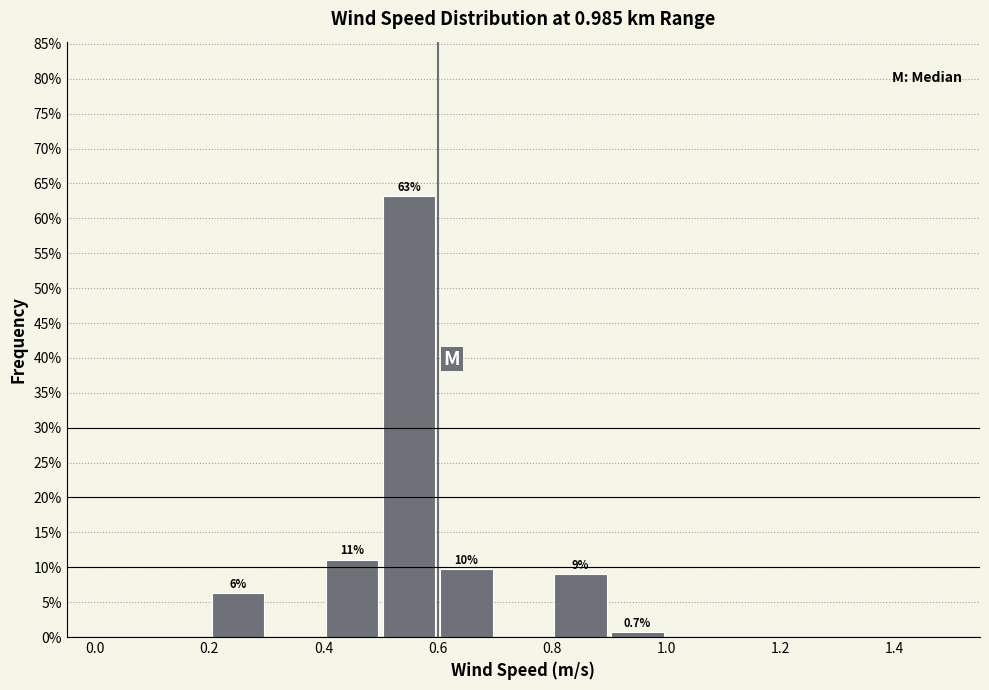

Which range on the x-axis has the tallest bar?

0.5 to 0.6